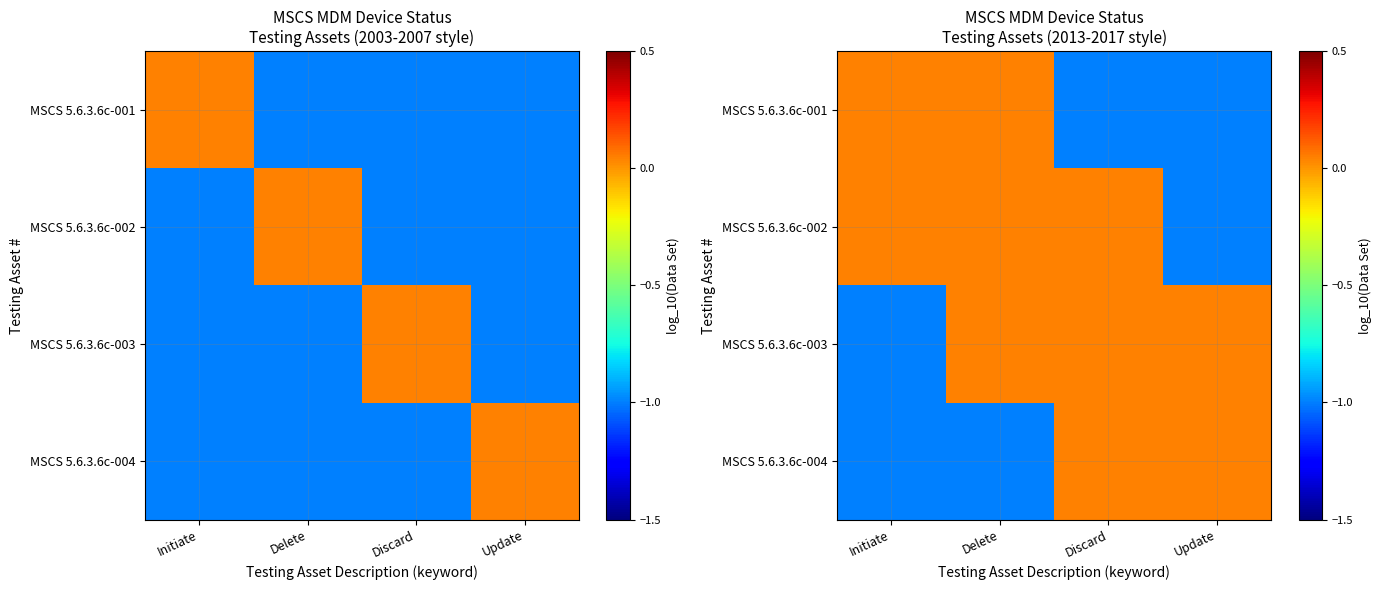

Where does the MSCS 5.6.3.6c-003 series first go above 0?

Delete